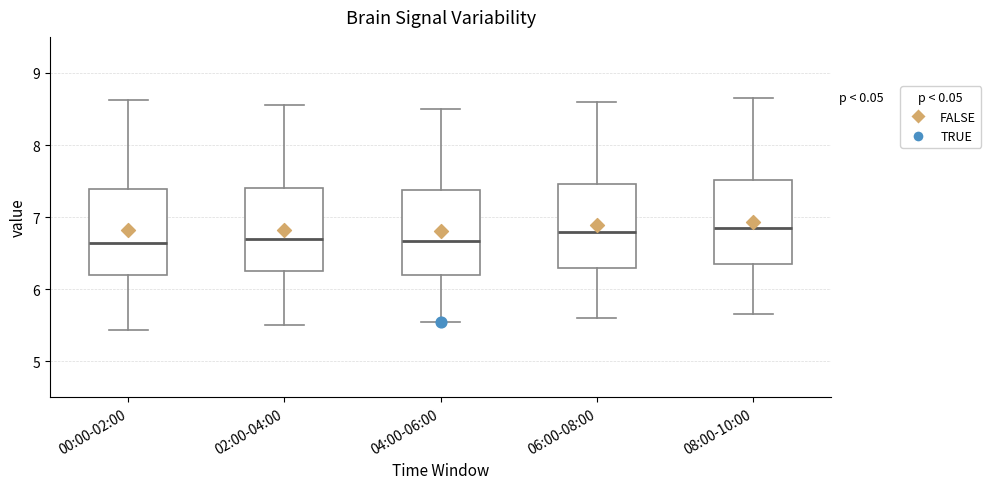

Reading left to right, transcribe this box plot: for each box, give where its median line is, the range the box spans, and where its two whiskers end, as read against the y-axis. The values are not printed on the chart, so give them approximately, as read against the axis.

00:00-02:00: median 6.6, box 6.2 to 7.4, whiskers 5.4 to 8.6
02:00-04:00: median 6.7, box 6.3 to 7.4, whiskers 5.5 to 8.6
04:00-06:00: median 6.7, box 6.2 to 7.4, whiskers 5.6 to 8.5
06:00-08:00: median 6.8, box 6.3 to 7.5, whiskers 5.6 to 8.6
08:00-10:00: median 6.9, box 6.4 to 7.5, whiskers 5.7 to 8.7